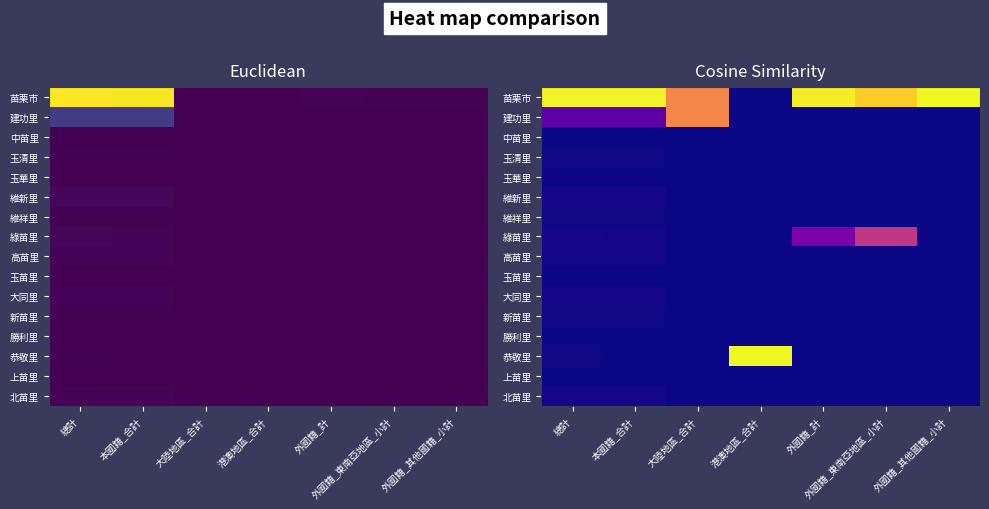

Between 港澳地區_合計 and 本國籍_合計, which is larger?

本國籍_合計